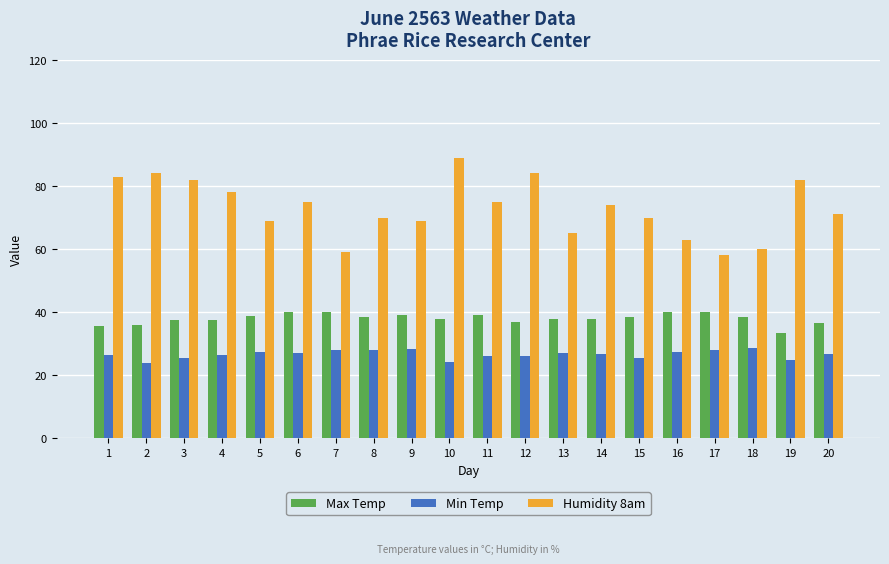

How many bars are there in total?

60